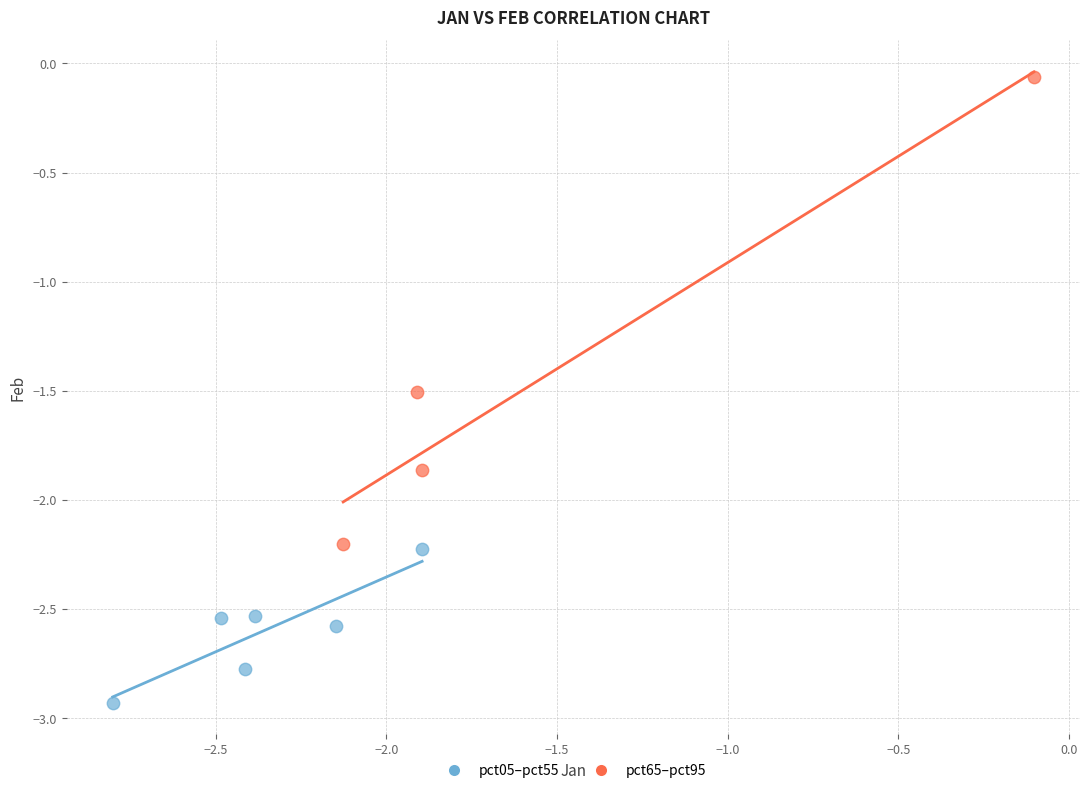

Which series contains the lowest Y value?

pct05–pct55